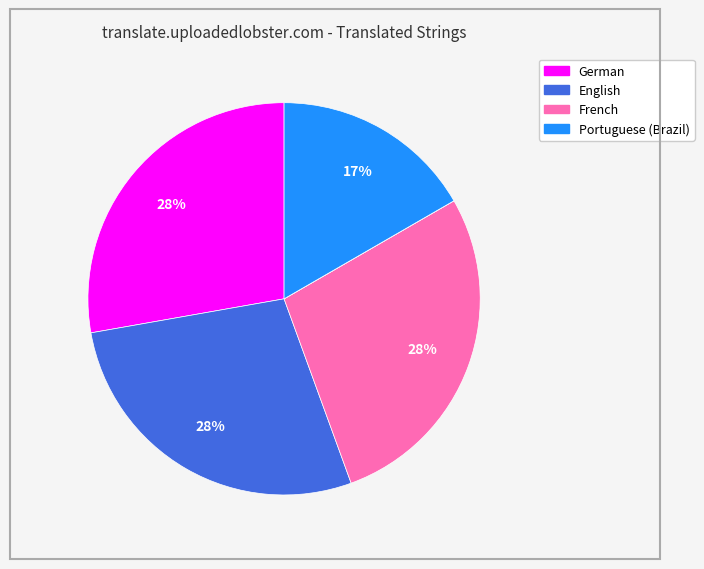

To the nearest percent, what is the average slice percentage?

17%